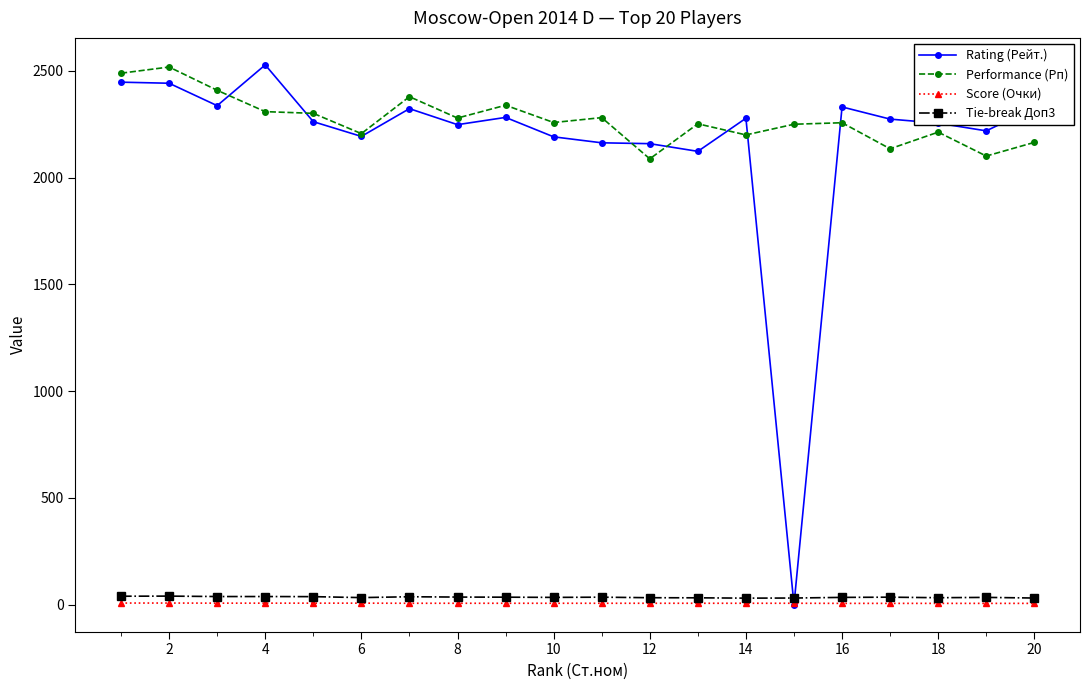

True or false: Tie-break Доп3 has more than 2 points higher than both neighbors.

True